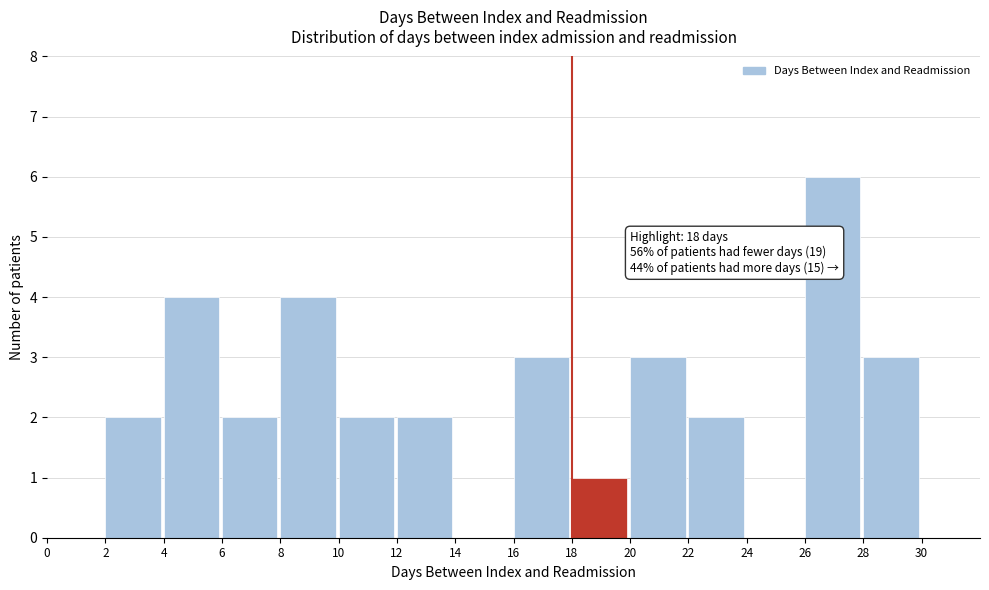

Which range on the x-axis has the tallest bar?

26 to 28